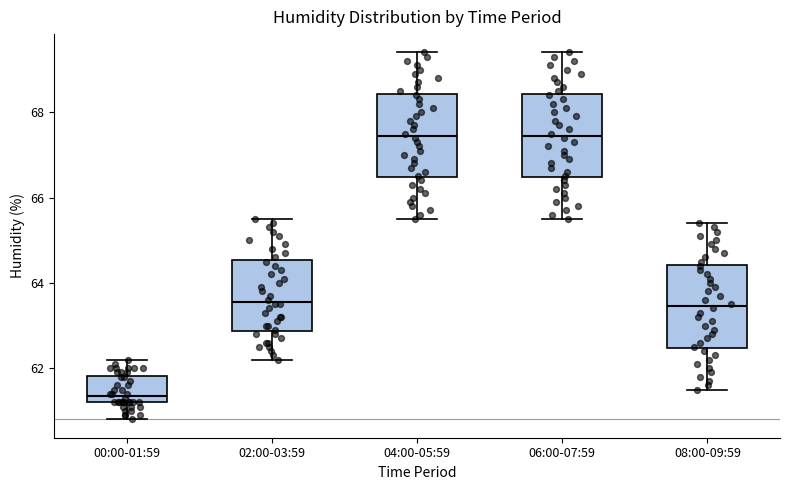

Reading left to right, read every box against the y-axis: the position of its median line, the range the box covers, and the ends of its whiskers. The values are not printed on the chart, so give them approximately, as read against the axis.

00:00-01:59: median 61.4, box 61.2 to 61.8, whiskers 60.8 to 62.2
02:00-03:59: median 63.6, box 62.8 to 64.6, whiskers 62.2 to 65.6
04:00-05:59: median 67.4, box 66.4 to 68.4, whiskers 65.6 to 69.4
06:00-07:59: median 67.4, box 66.4 to 68.4, whiskers 65.6 to 69.4
08:00-09:59: median 63.4, box 62.4 to 64.4, whiskers 61.6 to 65.4